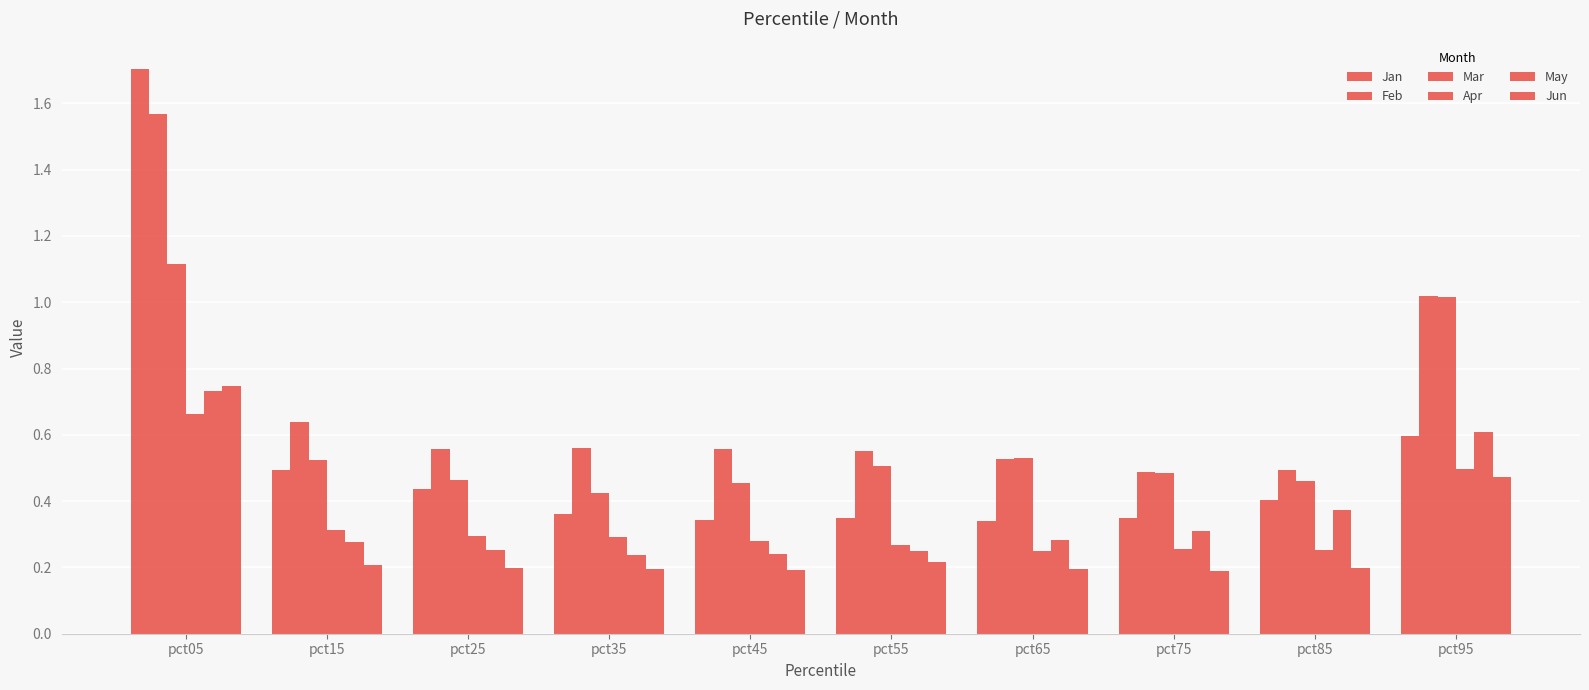

Reading left to right, list all the values displayed in this chart.

Jan: 1.7	0.5	0.4	0.4	0.3	0.4	0.3	0.4	0.4	0.6
Feb: 1.6	0.6	0.6	0.6	0.6	0.5	0.5	0.5	0.5	1.0
Mar: 1.1	0.5	0.5	0.4	0.5	0.5	0.5	0.5	0.5	1.0
Apr: 0.7	0.3	0.3	0.3	0.3	0.3	0.3	0.3	0.3	0.5
May: 0.7	0.3	0.3	0.2	0.2	0.2	0.3	0.3	0.4	0.6
Jun: 0.7	0.2	0.2	0.2	0.2	0.2	0.2	0.2	0.2	0.5